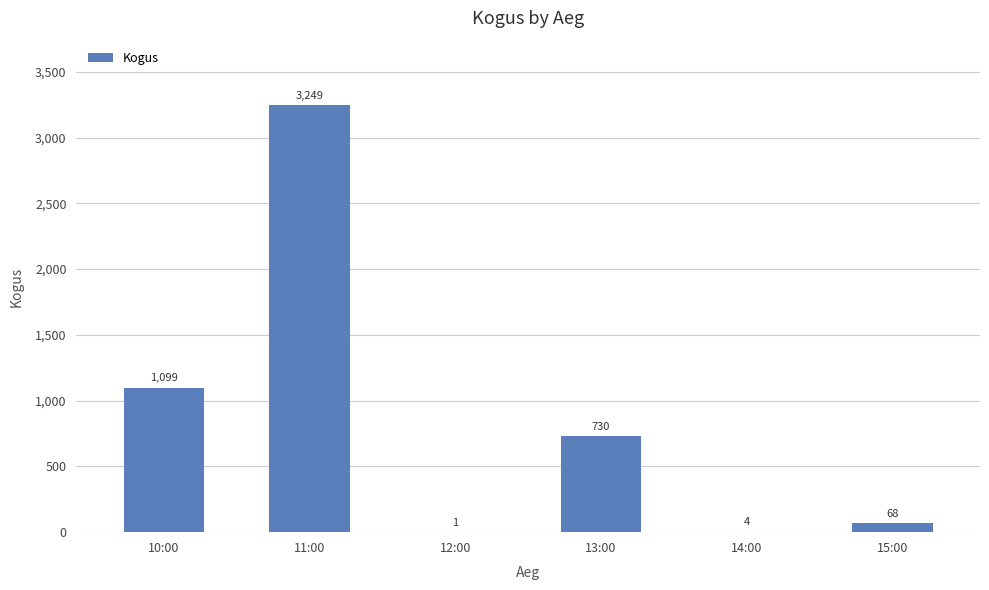

How many series are shown in this chart?

1